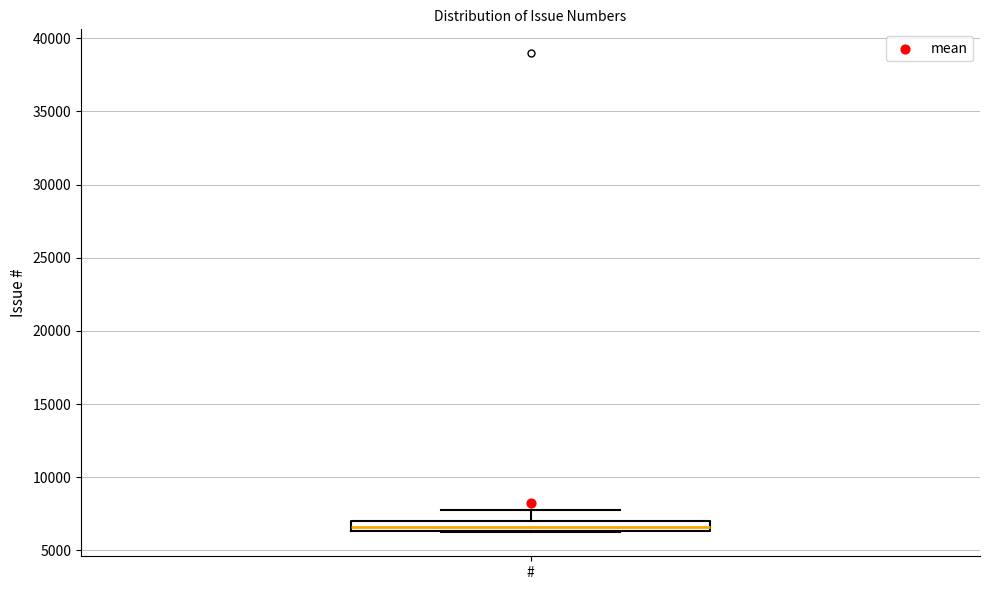

Where is the lower edge of the box for # on the y-axis? The values are not printed on the chart, so give them approximately, as read against the axis.

6500